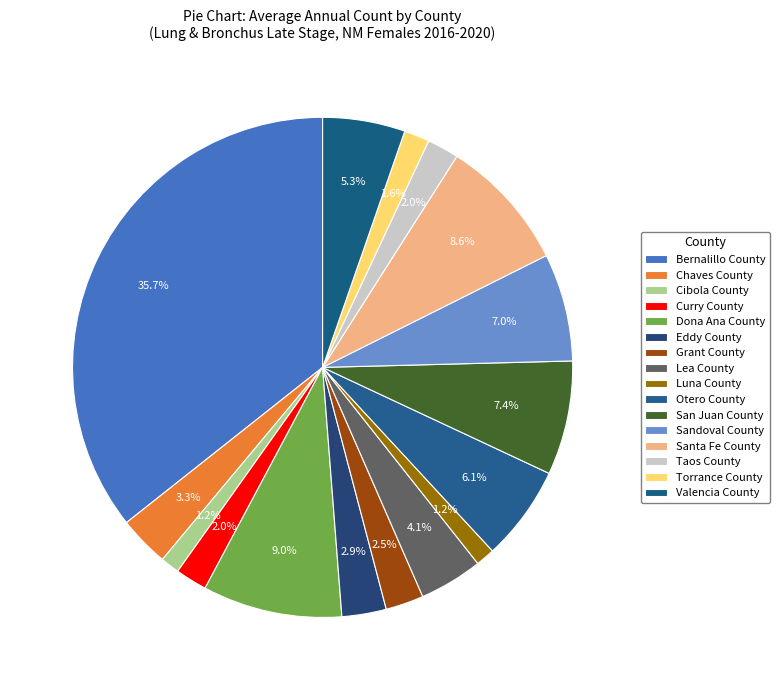

Which category has the biggest portion of the pie?

Bernalillo County